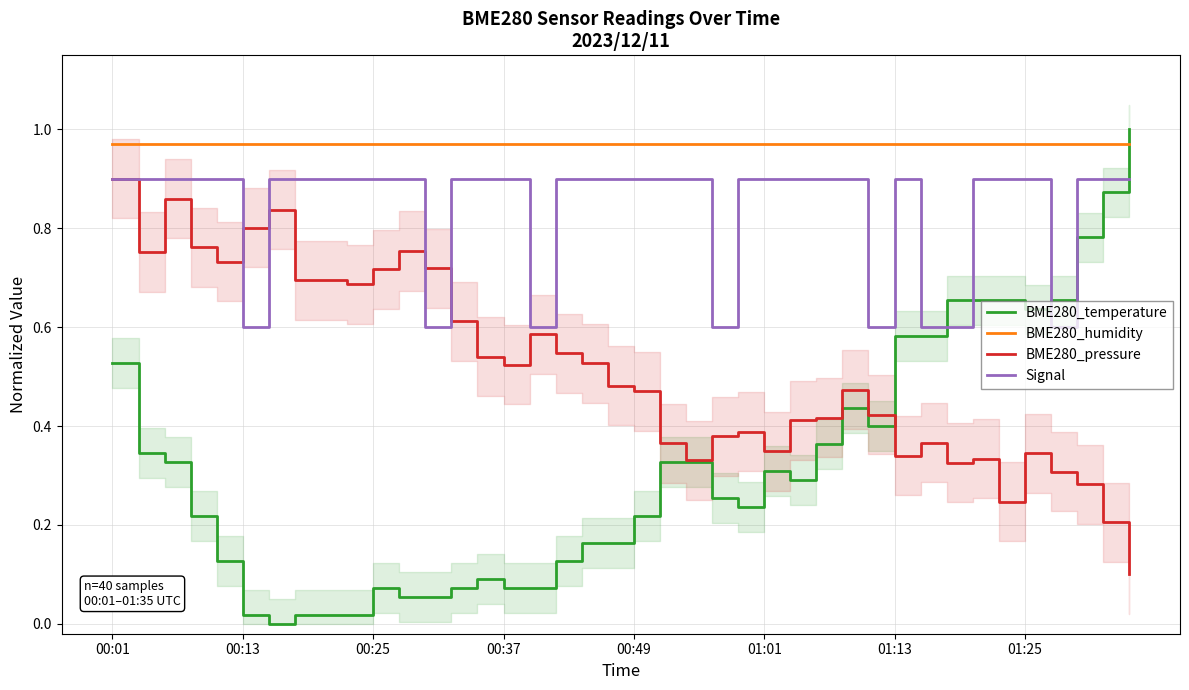

At which label does BME280_pressure reach its peak?

00:01